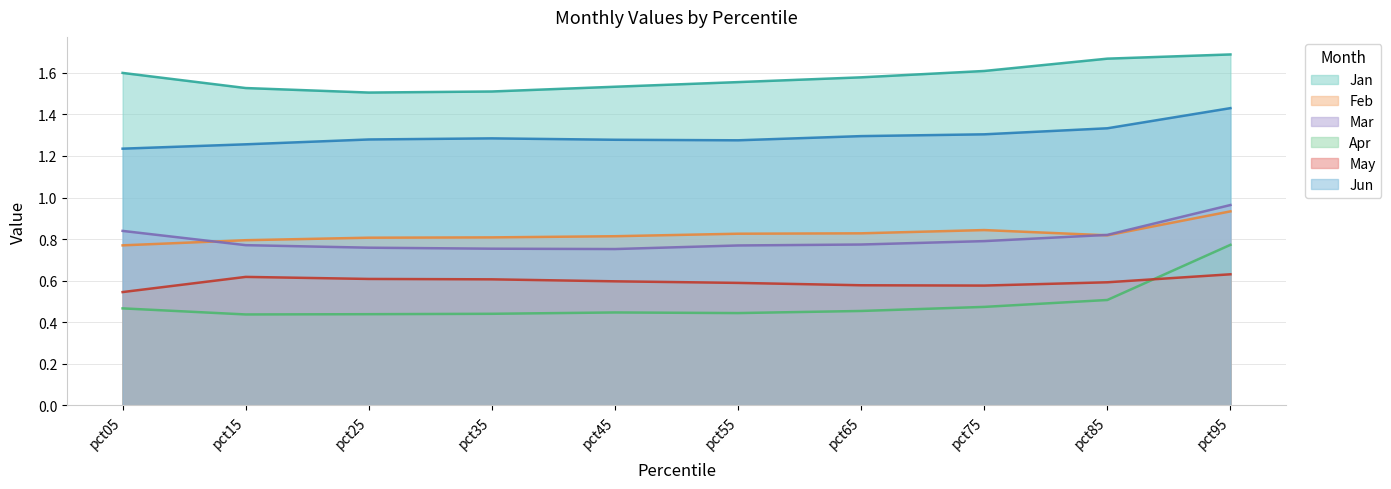

Does the chart have visible grid lines?

Yes